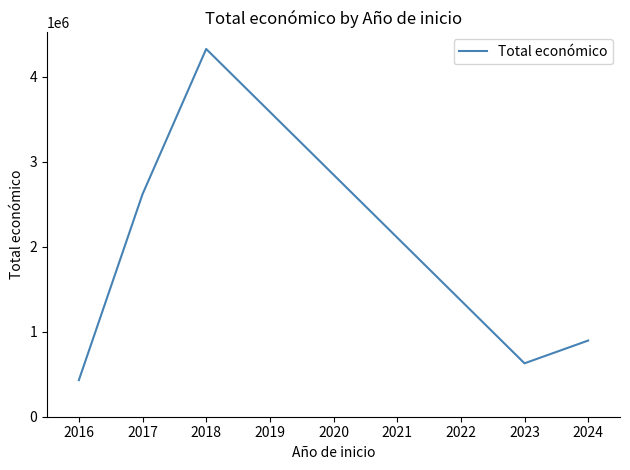

Where is the first local maximum?

2018